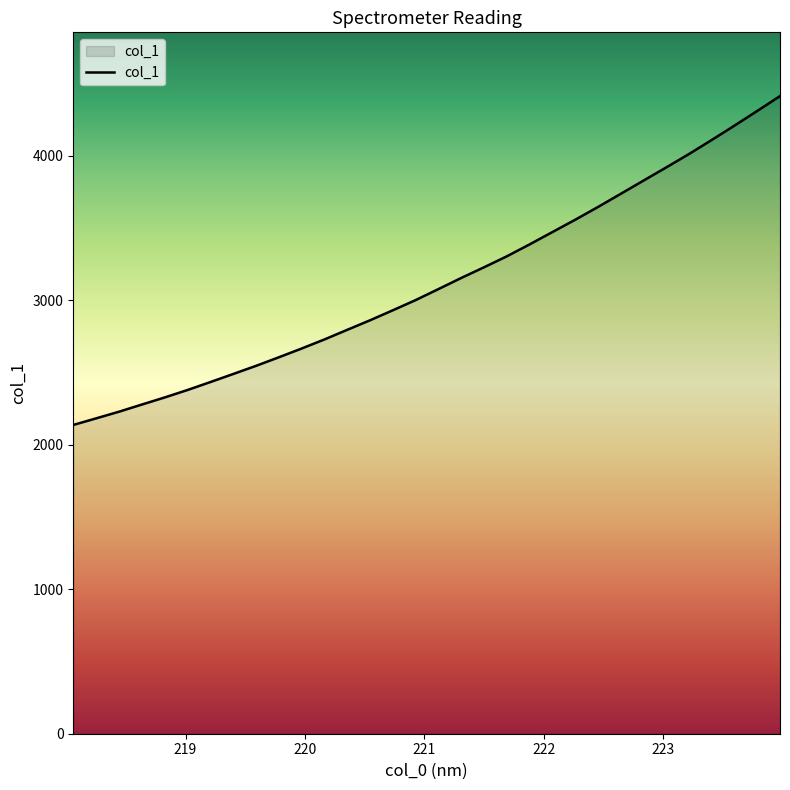

What is the difference between the maximum and minimum values?

2276.1